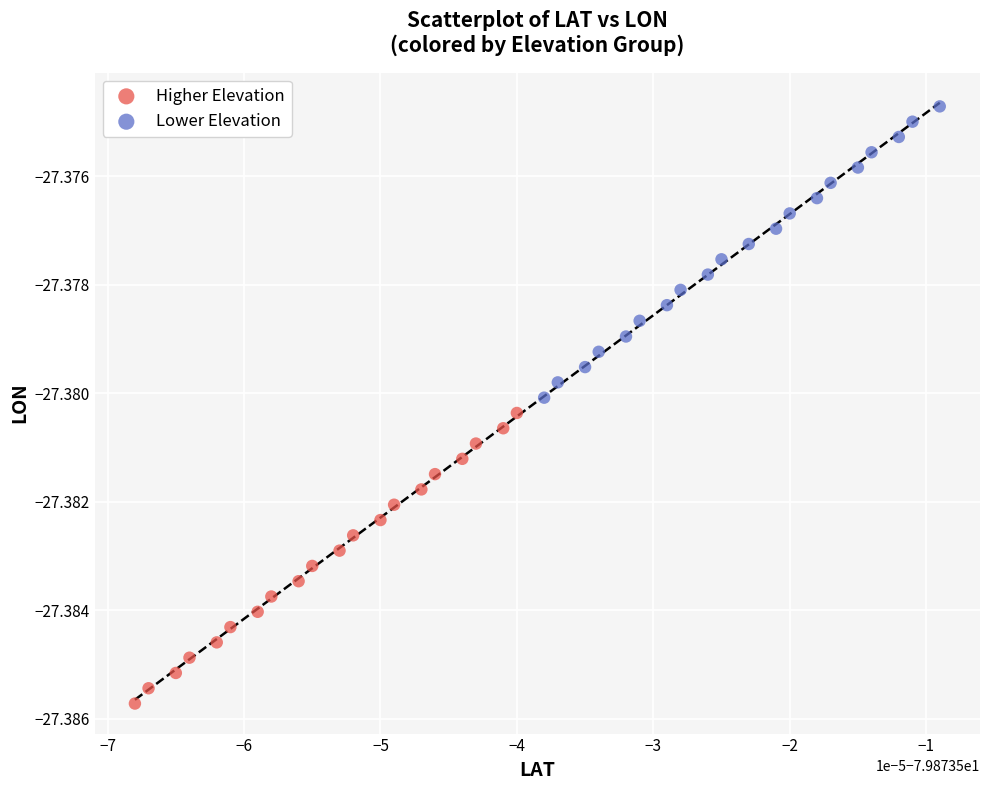

Which series contains the highest Y value?

Lower Elevation